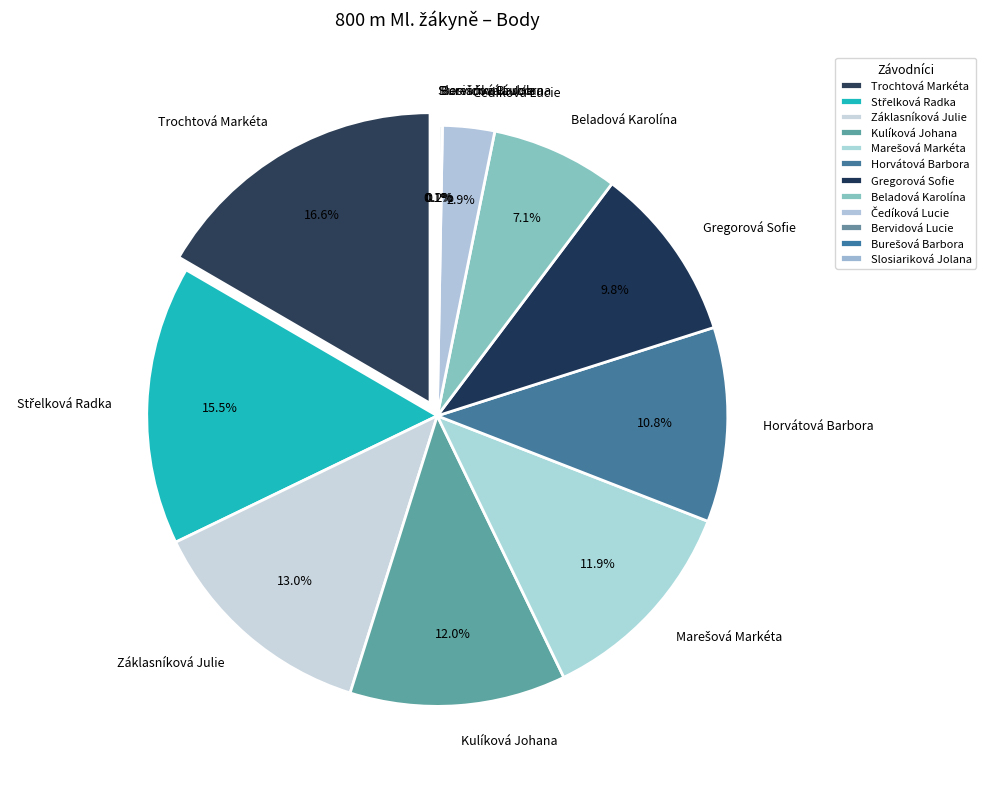

Is it true that Čedíková Lucie is 3% of the pie?

True